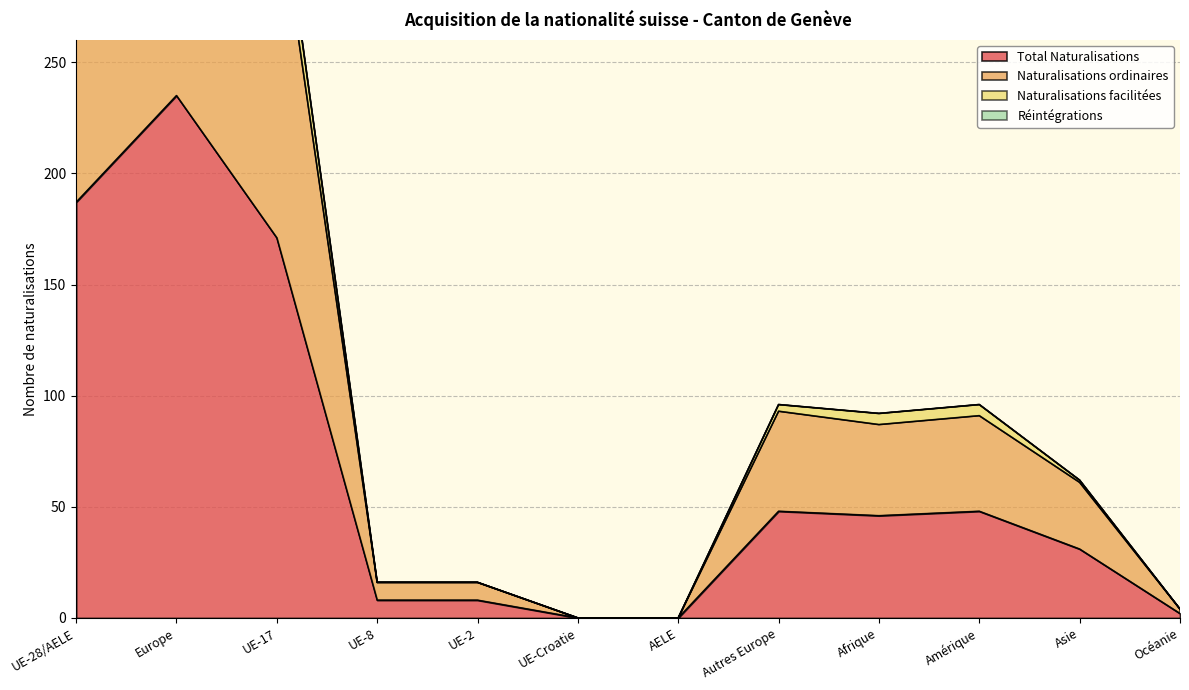

At which category does the chart reach its minimum across all series?

UE-Croatie